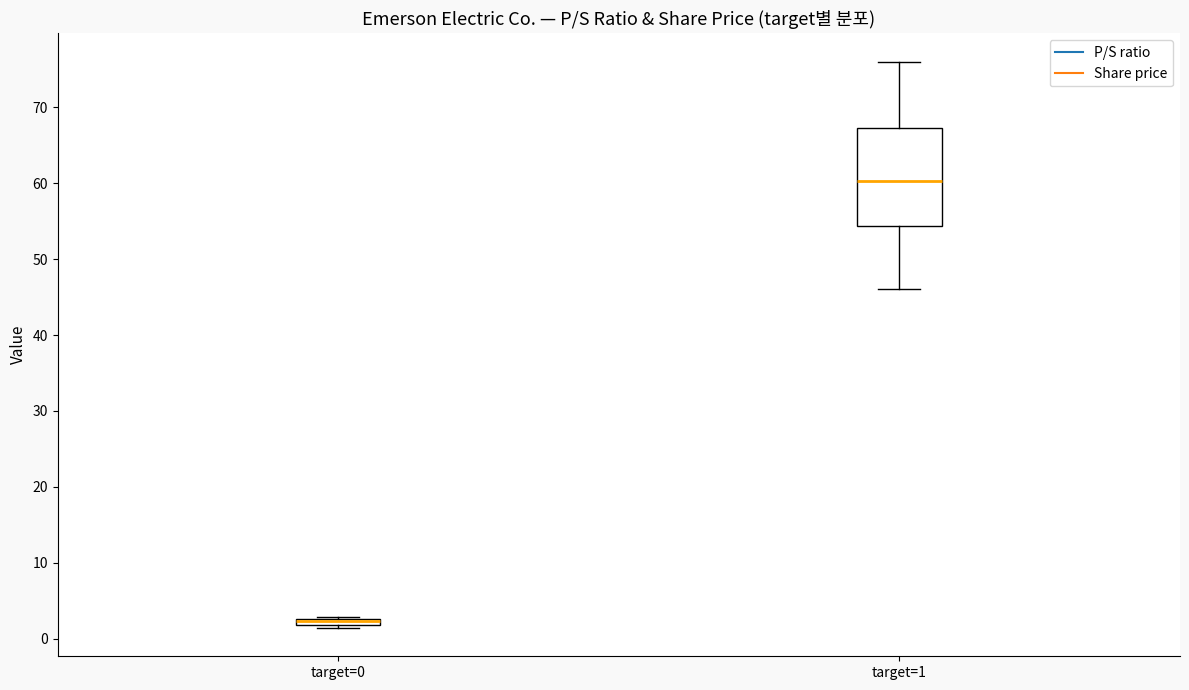

Where is the lower edge of the box for target=0 on the y-axis? The values are not printed on the chart, so give them approximately, as read against the axis.

2